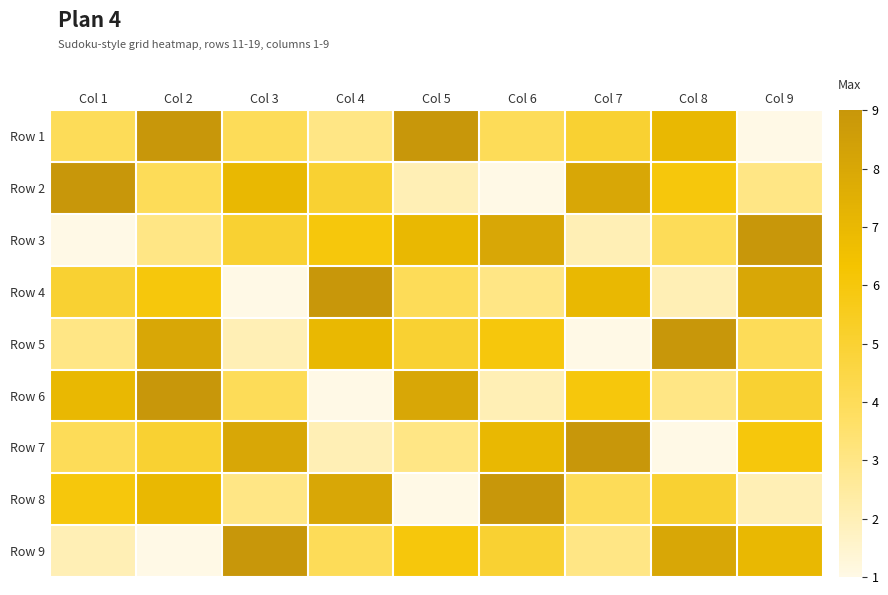

Reading left to right, what are all the values shown in this chart?

Row 1: Col 1=4	Col 2=9	Col 3=4	Col 4=3	Col 5=9	Col 6=4	Col 7=5	Col 8=7	Col 9=1
Row 2: Col 1=9	Col 2=4	Col 3=7	Col 4=5	Col 5=2	Col 6=1	Col 7=8	Col 8=6	Col 9=3
Row 3: Col 1=1	Col 2=3	Col 3=5	Col 4=6	Col 5=7	Col 6=8	Col 7=2	Col 8=4	Col 9=9
Row 4: Col 1=5	Col 2=6	Col 3=1	Col 4=9	Col 5=4	Col 6=3	Col 7=7	Col 8=2	Col 9=8
Row 5: Col 1=3	Col 2=8	Col 3=2	Col 4=7	Col 5=5	Col 6=6	Col 7=1	Col 8=9	Col 9=4
Row 6: Col 1=7	Col 2=9	Col 3=4	Col 4=1	Col 5=8	Col 6=2	Col 7=6	Col 8=3	Col 9=5
Row 7: Col 1=4	Col 2=5	Col 3=8	Col 4=2	Col 5=3	Col 6=7	Col 7=9	Col 8=1	Col 9=6
Row 8: Col 1=6	Col 2=7	Col 3=3	Col 4=8	Col 5=1	Col 6=9	Col 7=4	Col 8=5	Col 9=2
Row 9: Col 1=2	Col 2=1	Col 3=9	Col 4=4	Col 5=6	Col 6=5	Col 7=3	Col 8=8	Col 9=7